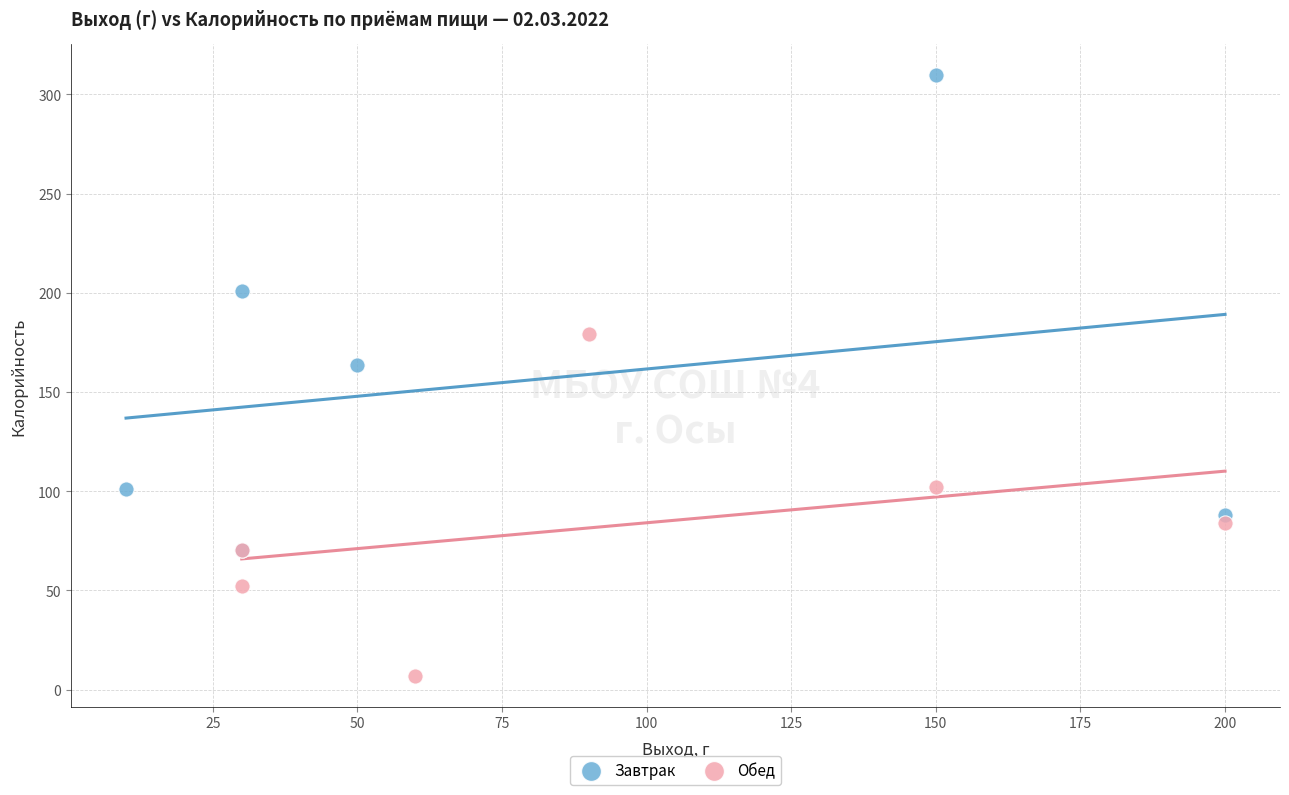

Which series has the largest Y range (max minus min)?

Завтрак